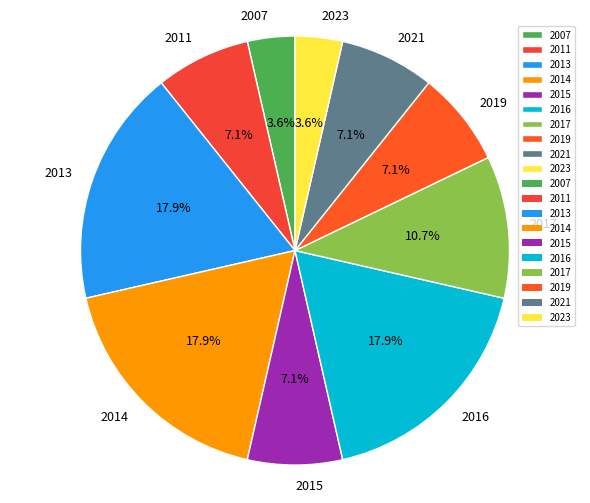

Is there any slice that represents more than half of the pie?

No